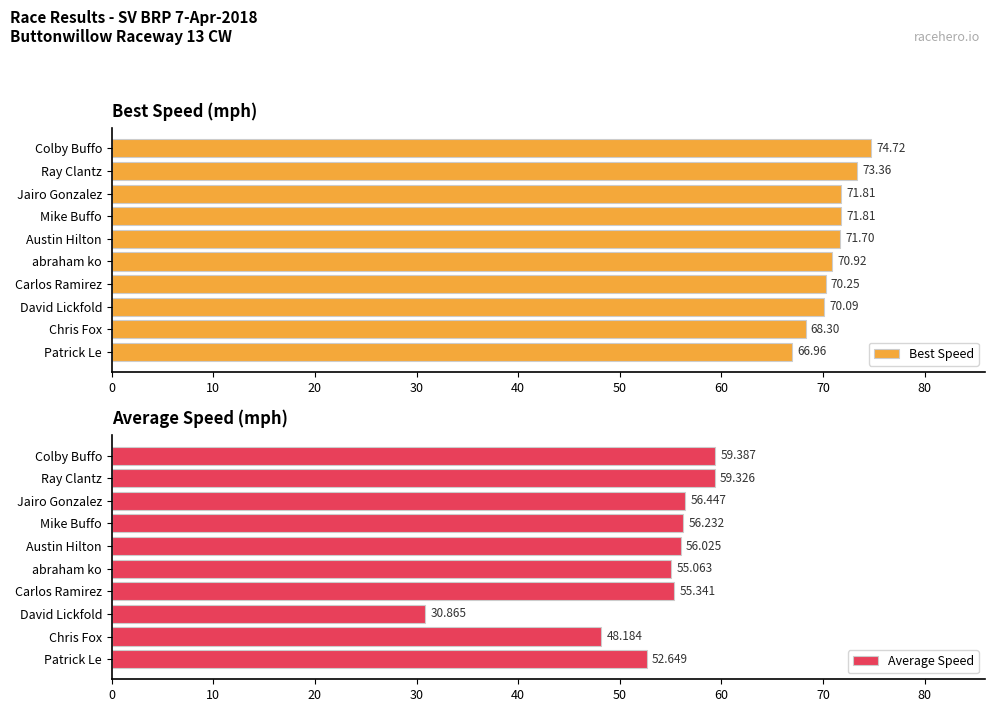

What is the value of the Average Speed bar at the 10th from the left?

52.6